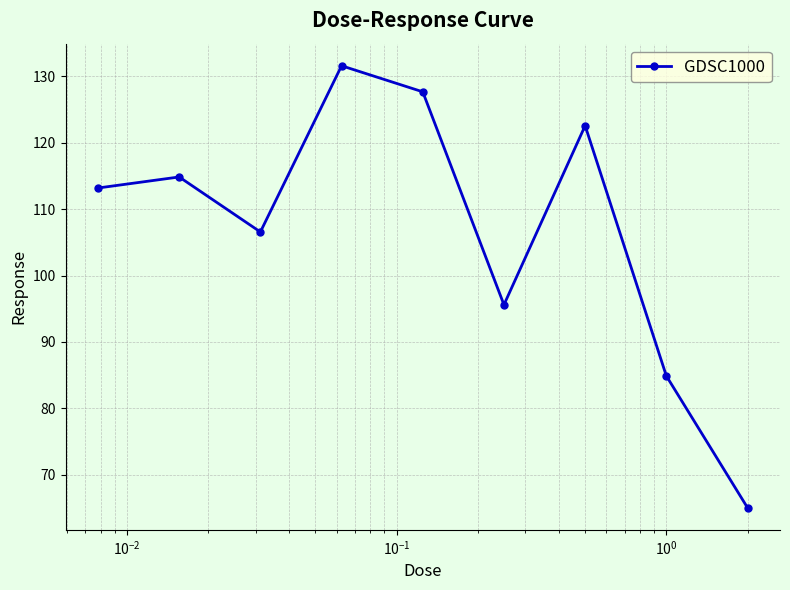

How many interior local valleys (lower than both neighbors) does the data have?

2